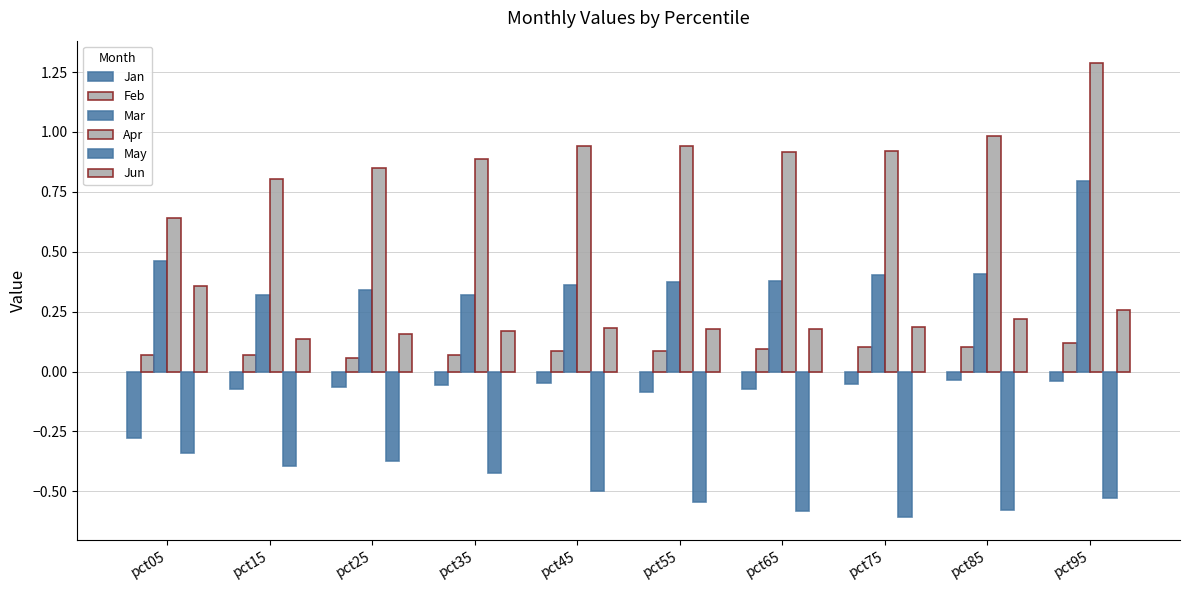

Is it true that Apr equals 1.2 at pct25?

False